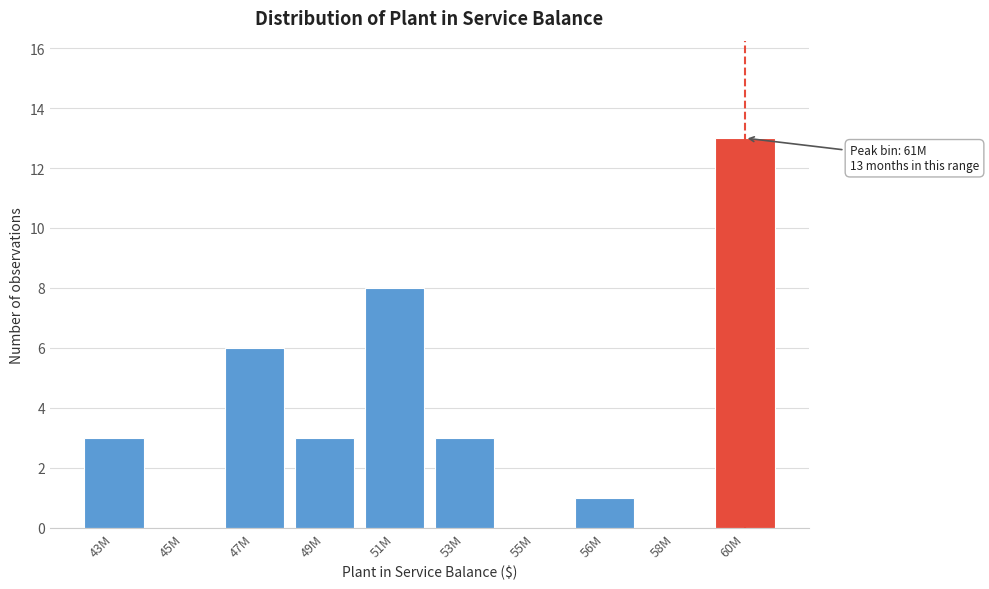

Reading left to right, list all the values displayed in this chart.

43M=3	45M=0	47M=6	49M=3	51M=8	53M=3	55M=0	56M=1	58M=0	60M=13